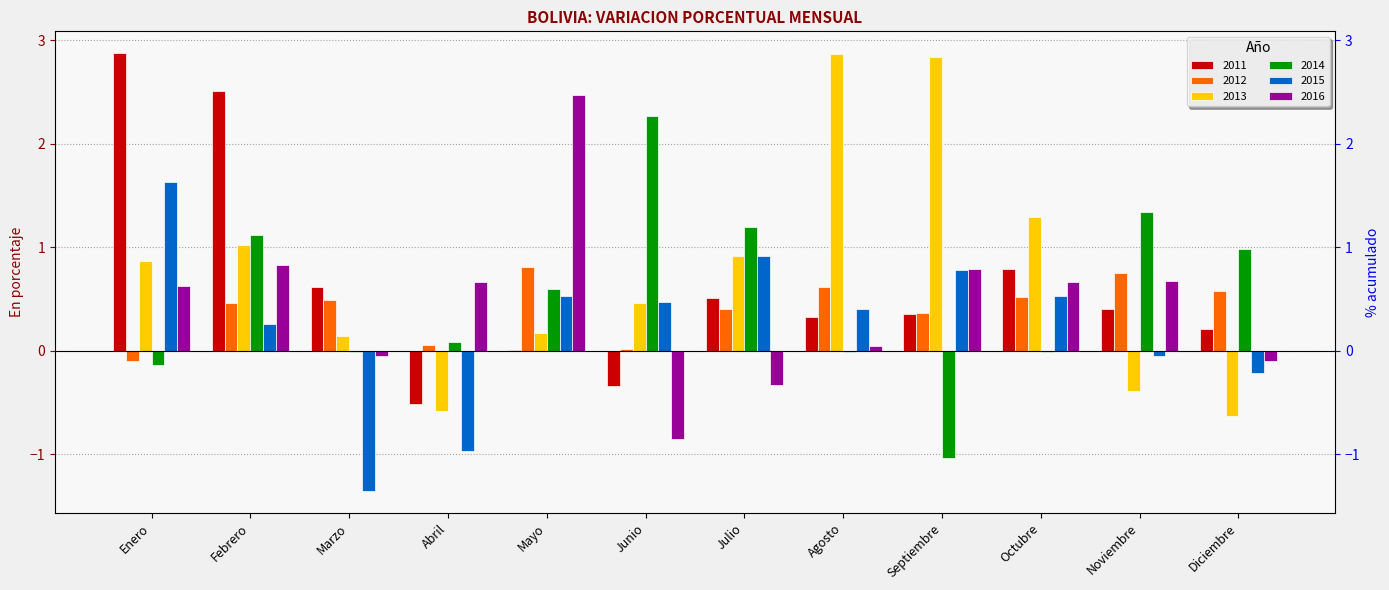

Rank the categories by 2015 value from lowest to highest.

Marzo, Abril, Diciembre, Noviembre, Febrero, Agosto, Junio, Mayo, Octubre, Septiembre, Julio, Enero